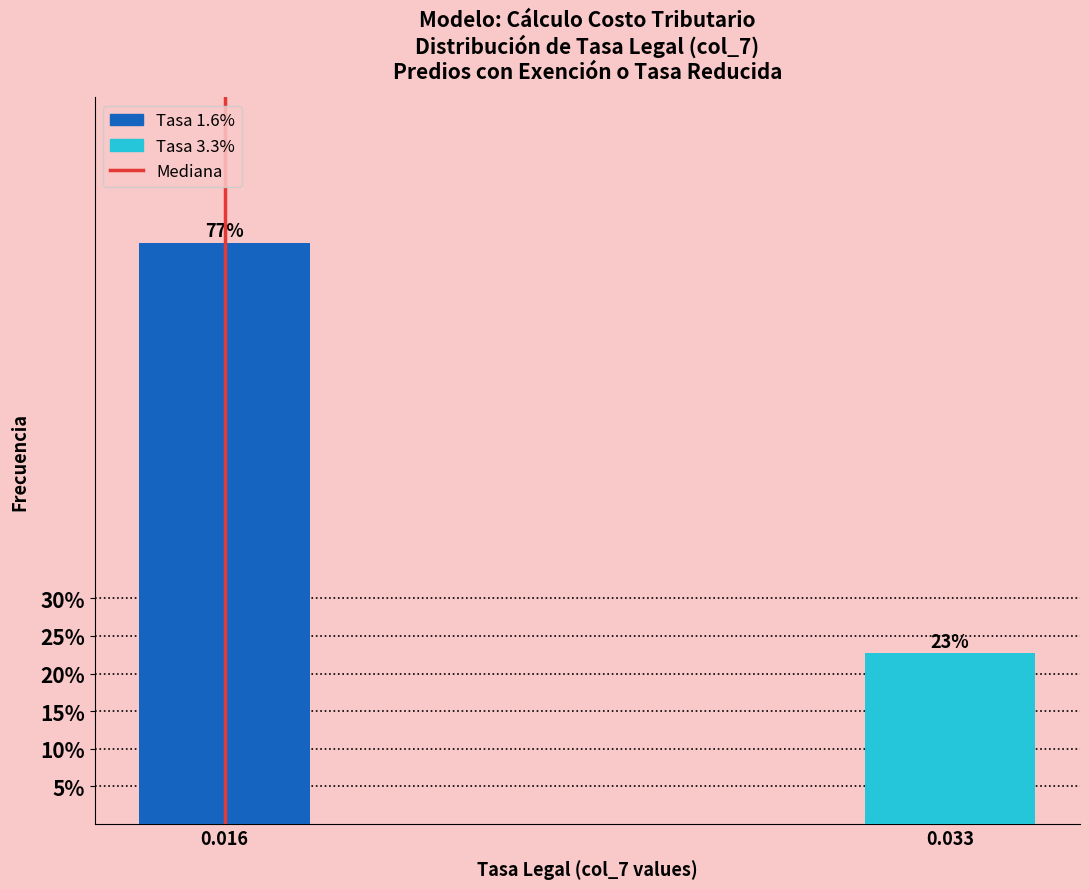

List the labels in order of value, smallest first.

0.033, 0.016